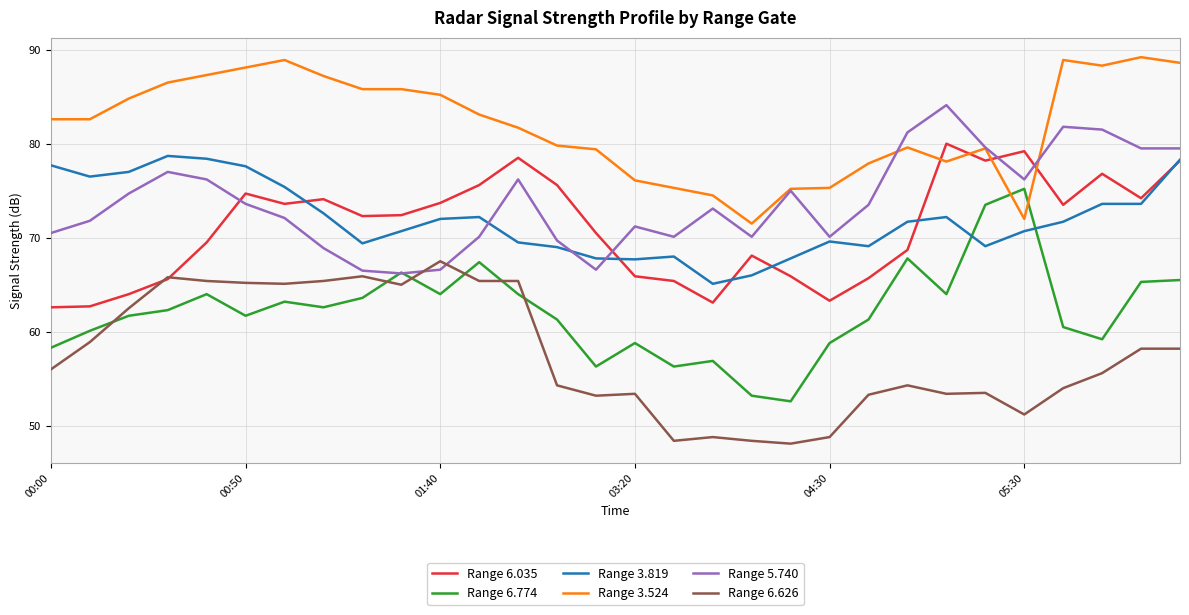

What is the lowest value of the Range 6.626 series?

48.1